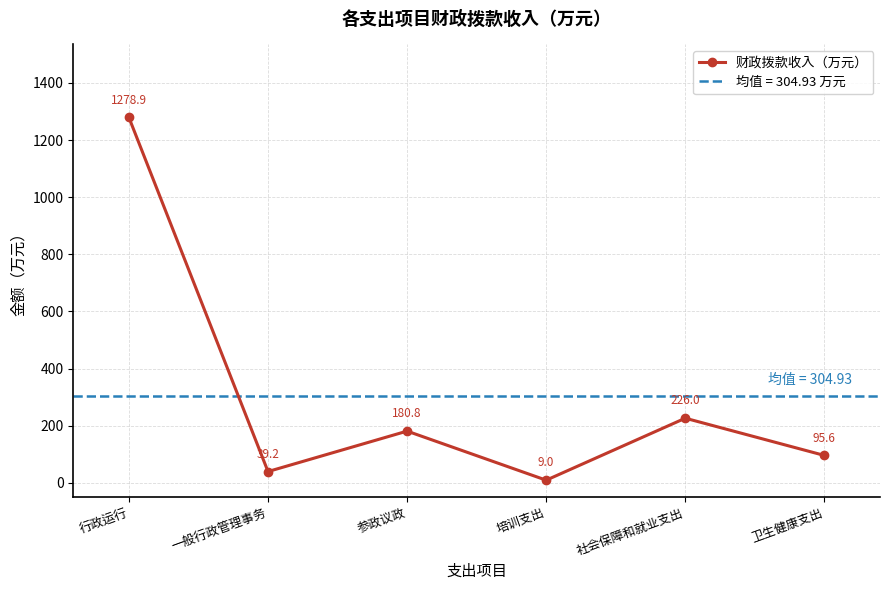

Is this an area chart (filled region under the line)?

No